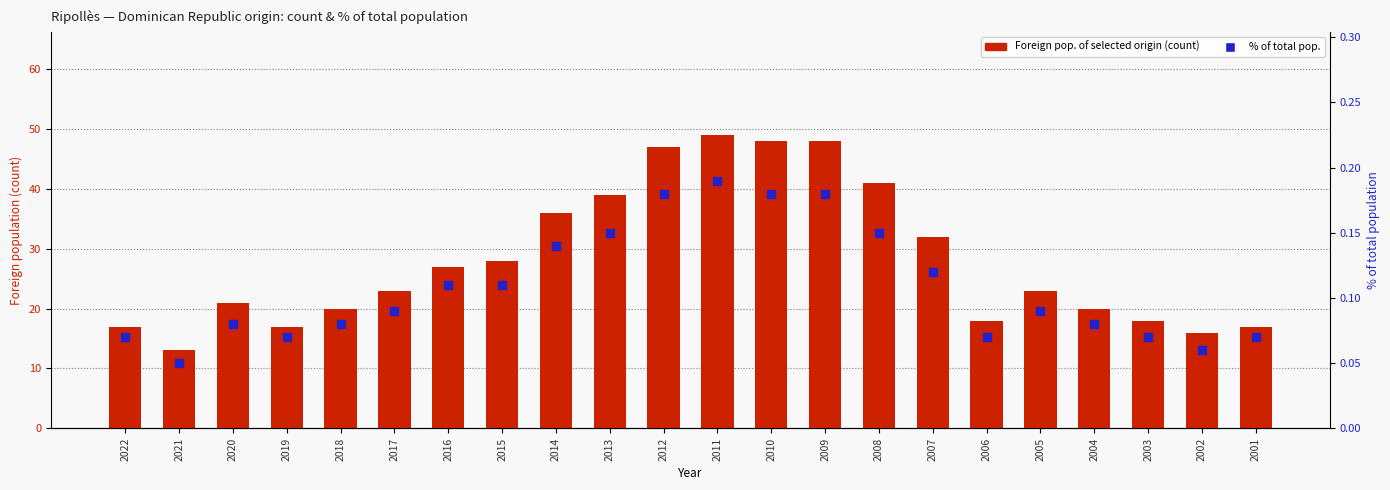

Which series reaches the maximum Y coordinate?

Foreign pop. of selected origin (count)